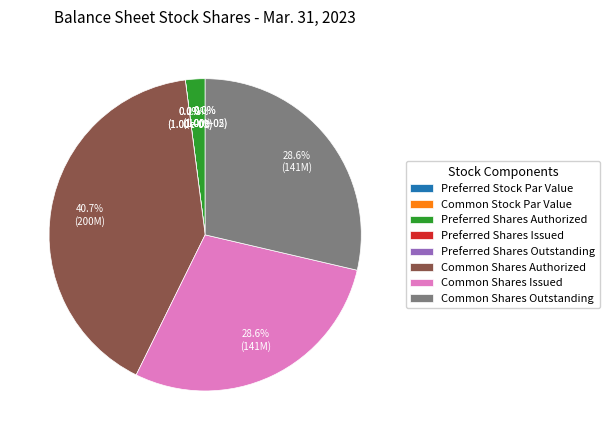

The Preferred Shares Outstanding slice represents 0% of the pie. True or false?

True